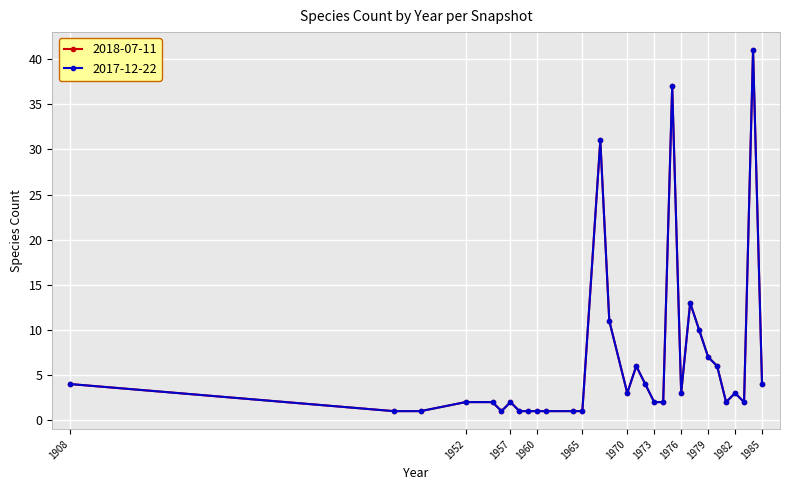

Does the chart have visible grid lines?

Yes